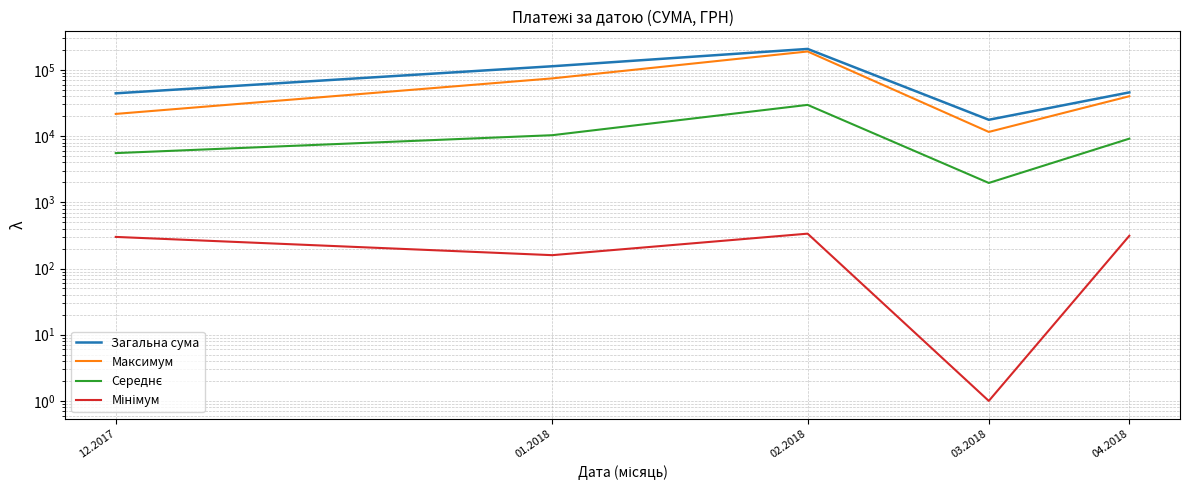

What is the difference between the Максимум values at 03.2018 and 02.2018?

178098.9